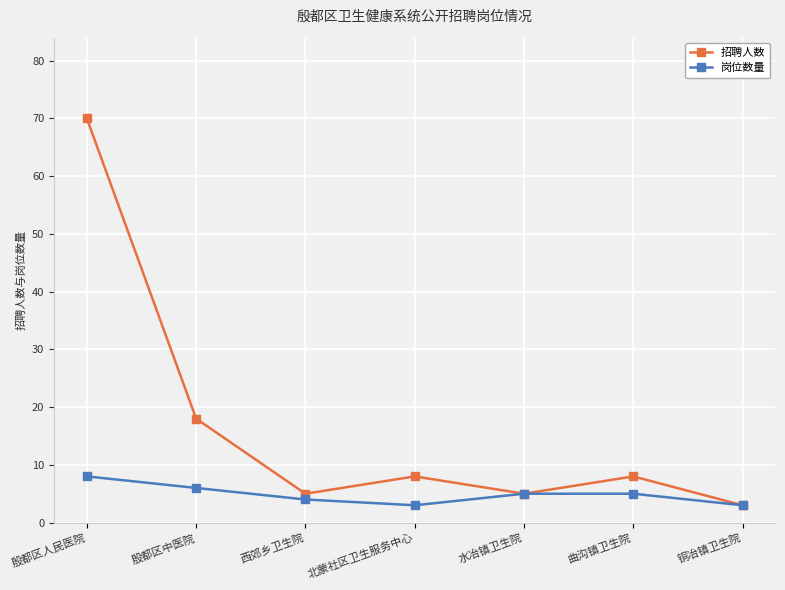

How many lines are shown in the chart?

2